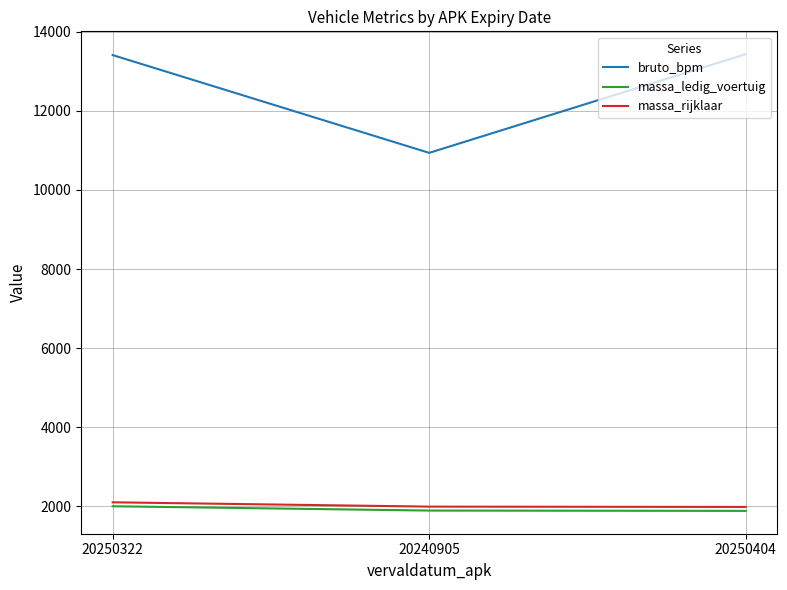

What is the total value across all series at 20250322?

17509